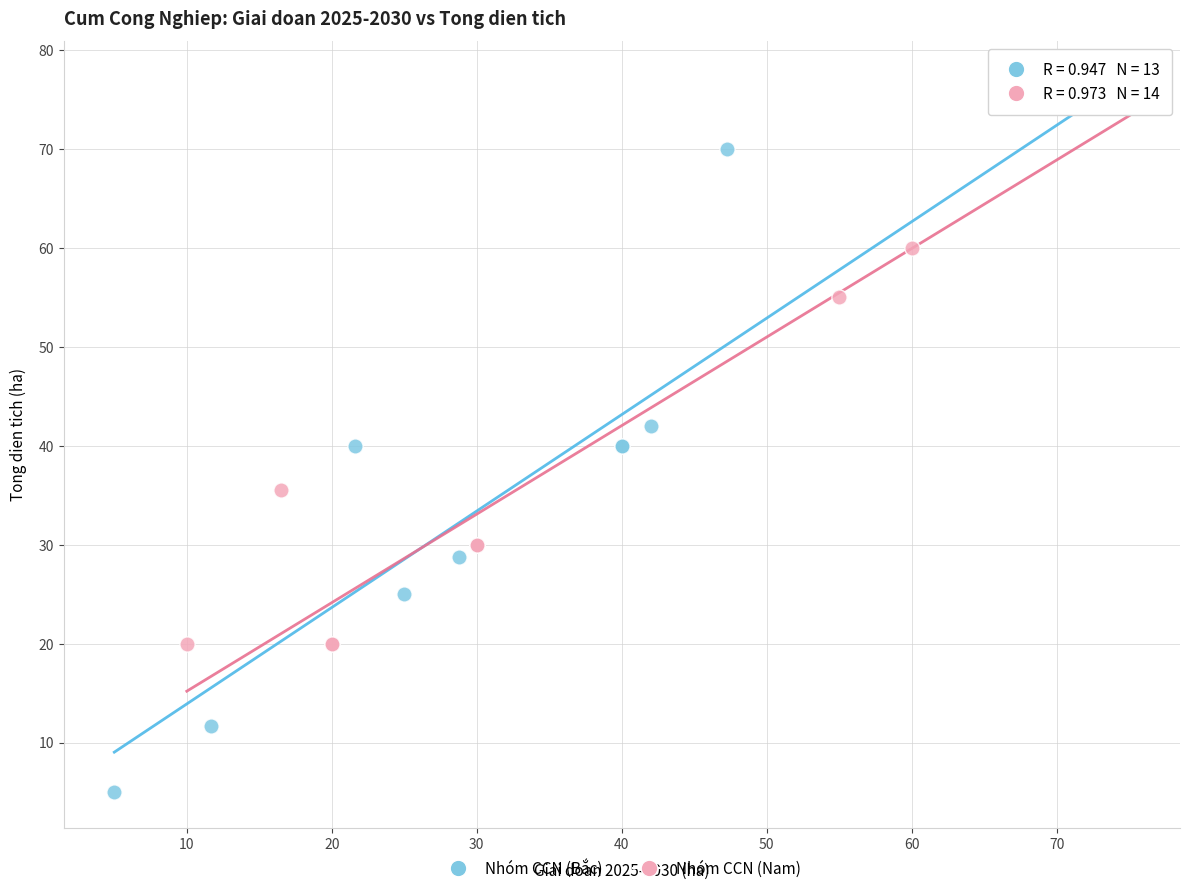

Which series has the widest spread of Y values?

Nhóm CCN (Bắc)